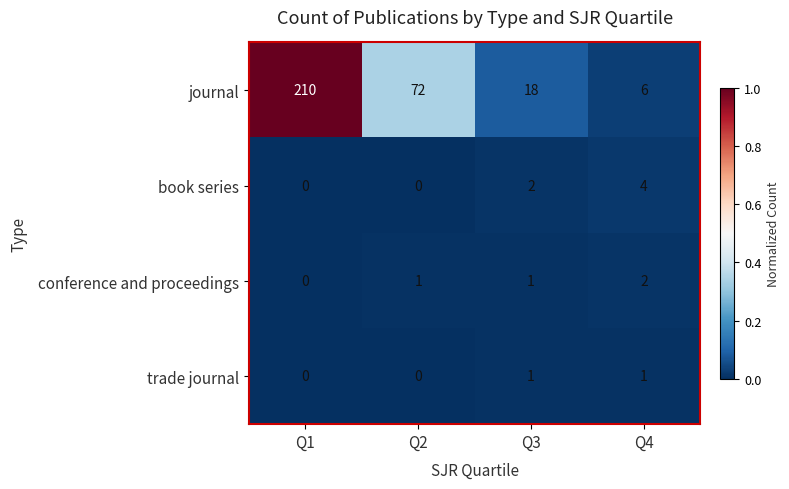

What is the greatest value displayed?

210